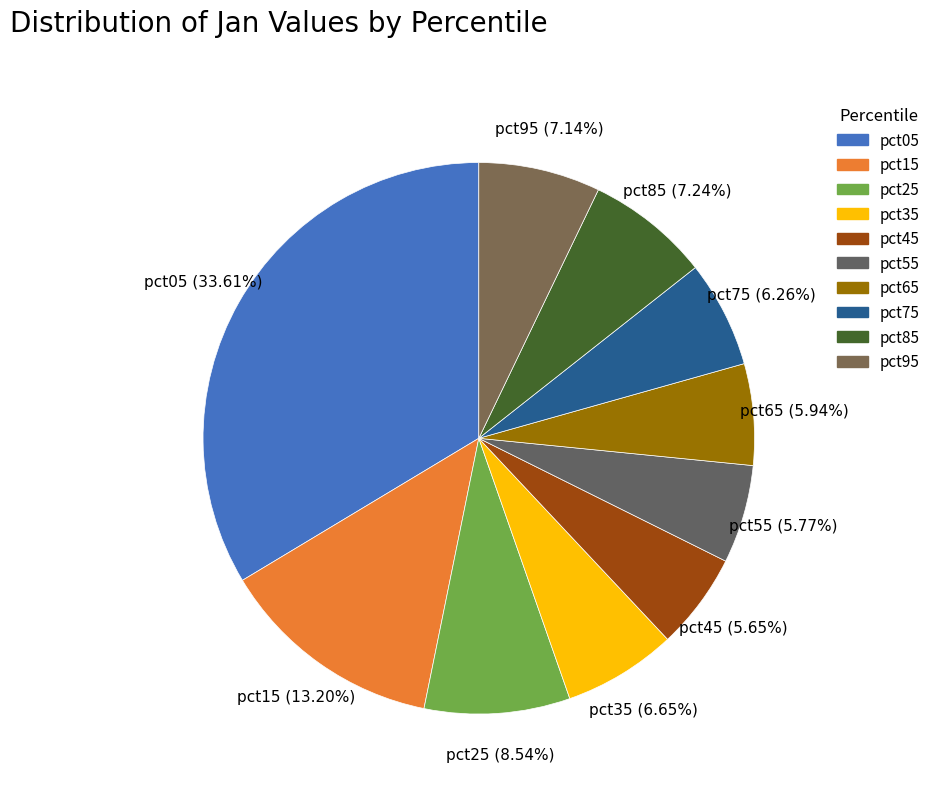

To the nearest percent, what is the average slice percentage?

10%